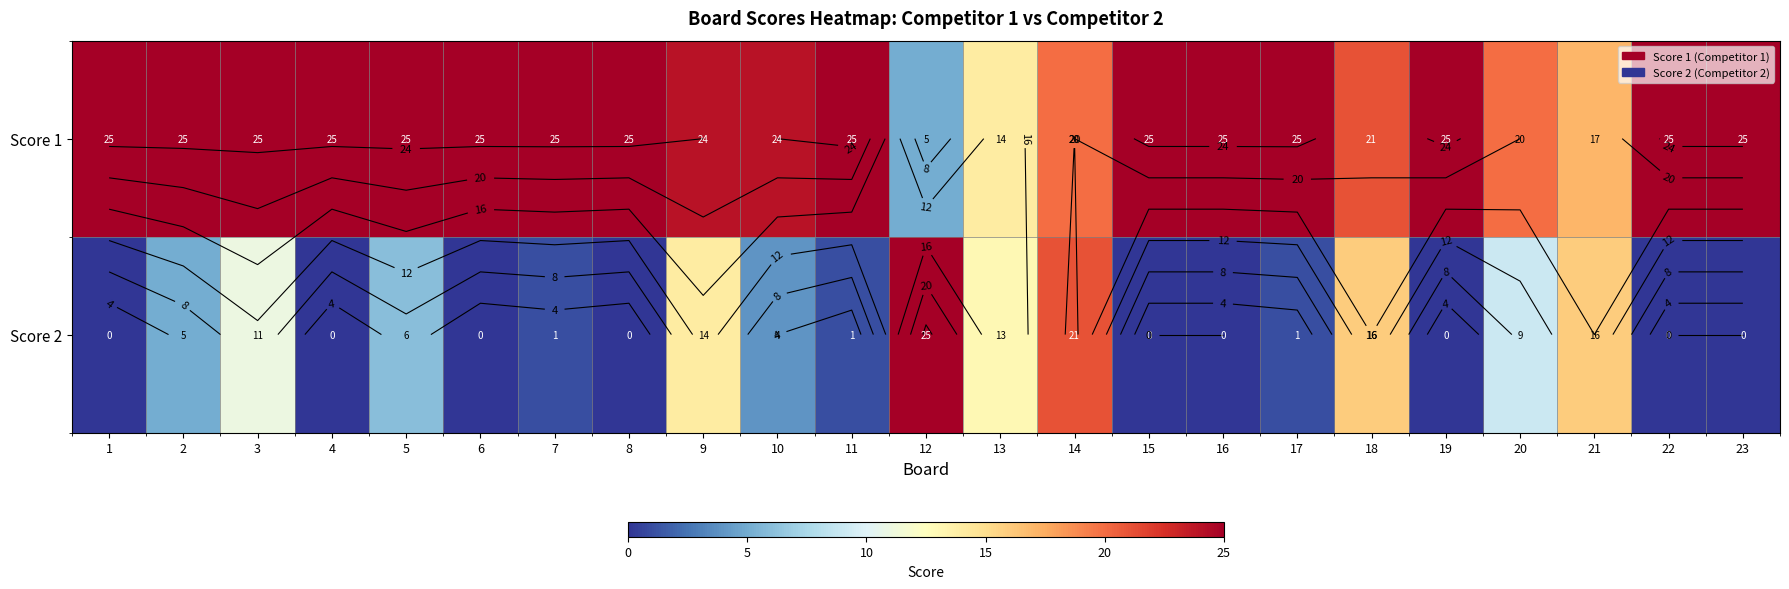

List the series in order of their peak value, highest first.

Score 1, Score 2